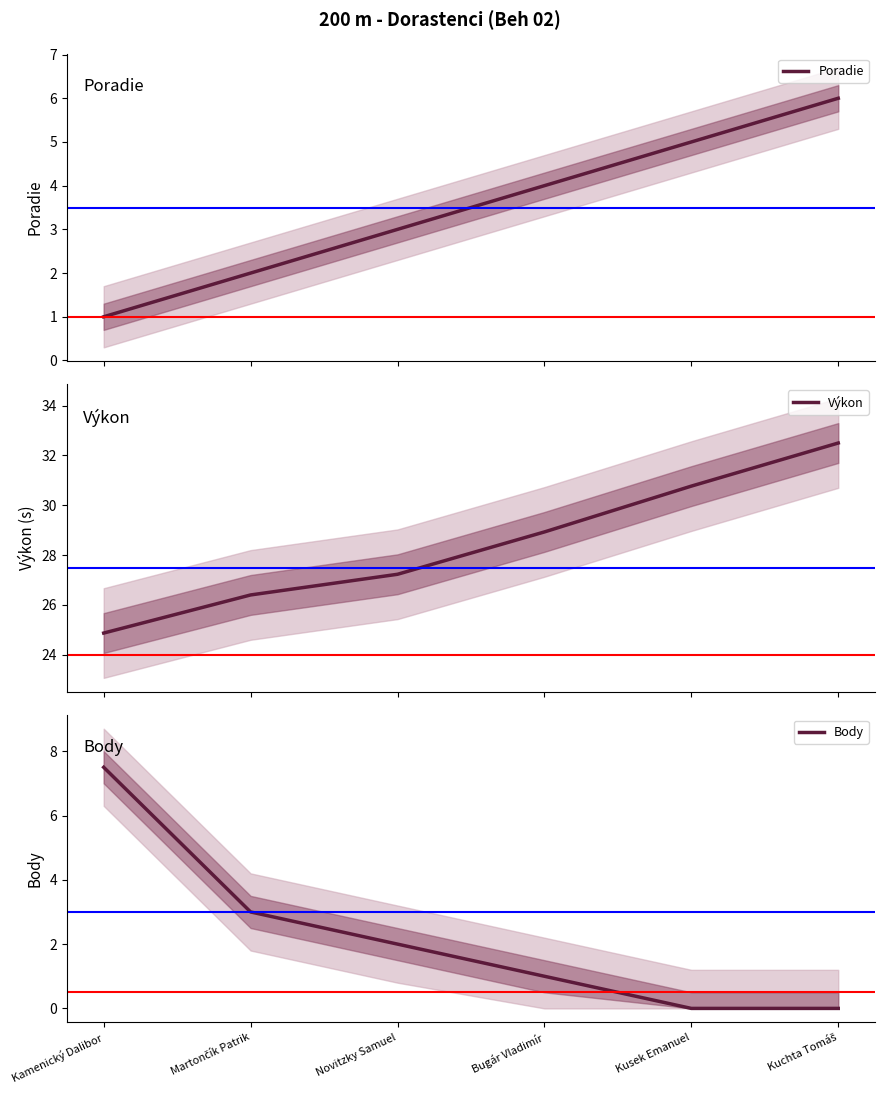

What is the value of the Výkon point at the 1st from the left?

24.9